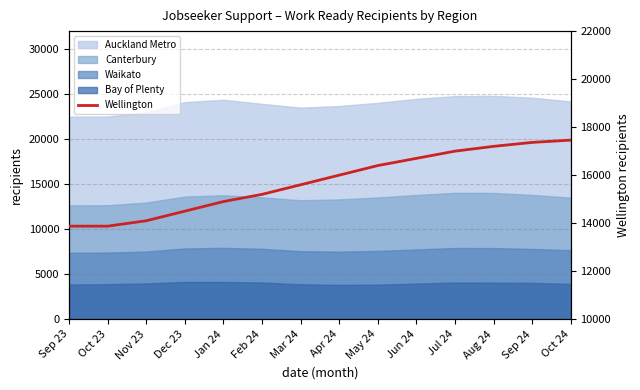

Reading left to right, what are all the values shown in this chart?

13875	13875	14100	14500	14900	15200	15600	16000	16400	16700	17000	17200	17364	17460